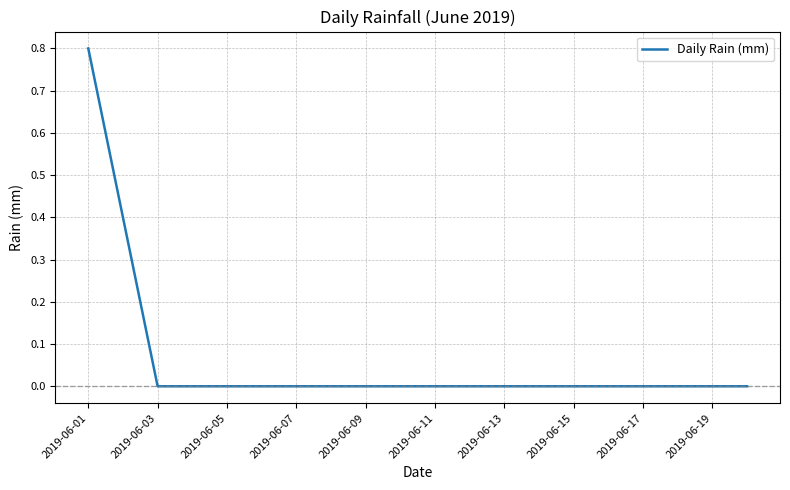

What is the maximum value shown in the chart?

0.8